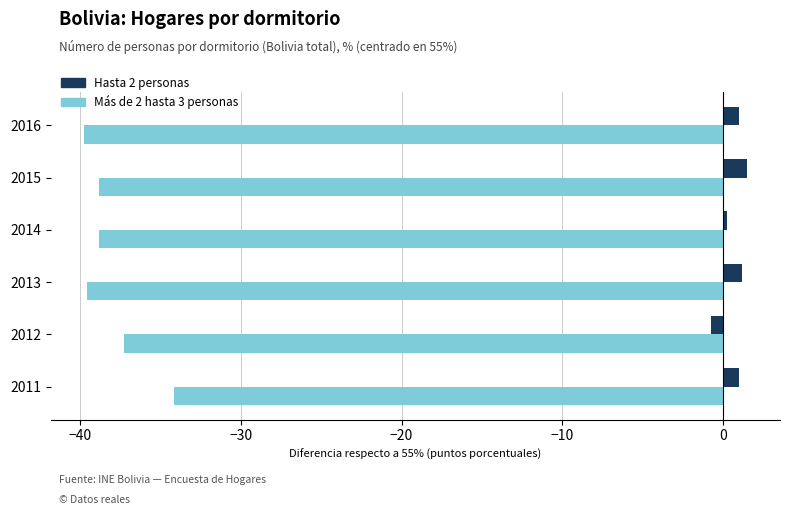

At which category is the sum across all series the highest?

2011